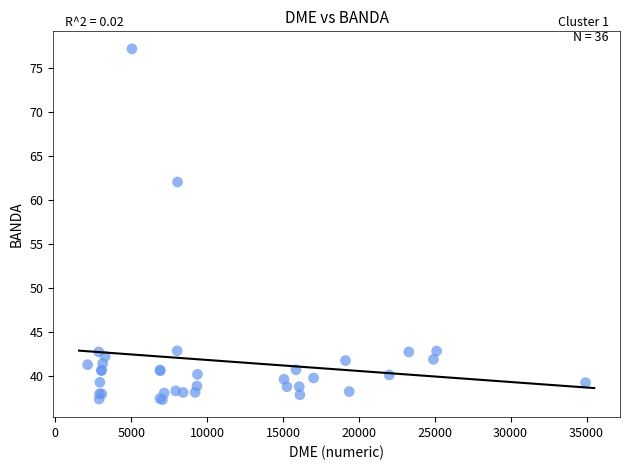

What Y value in the scatter plot is closest to 57?

62.0